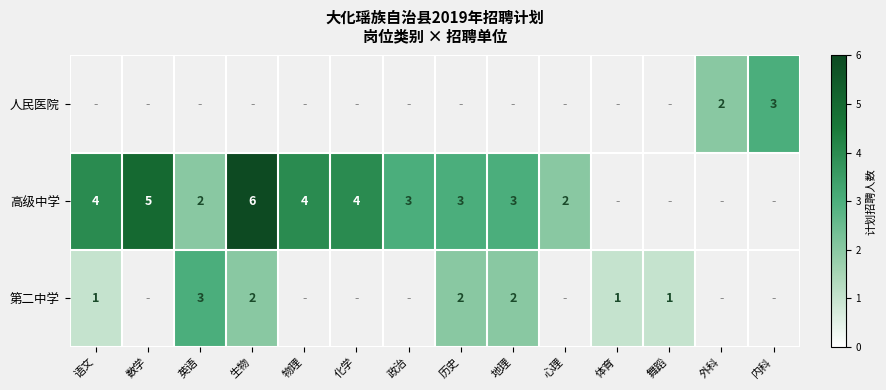

Is it true that 高级中学 equals 2.3 at 生物?

False